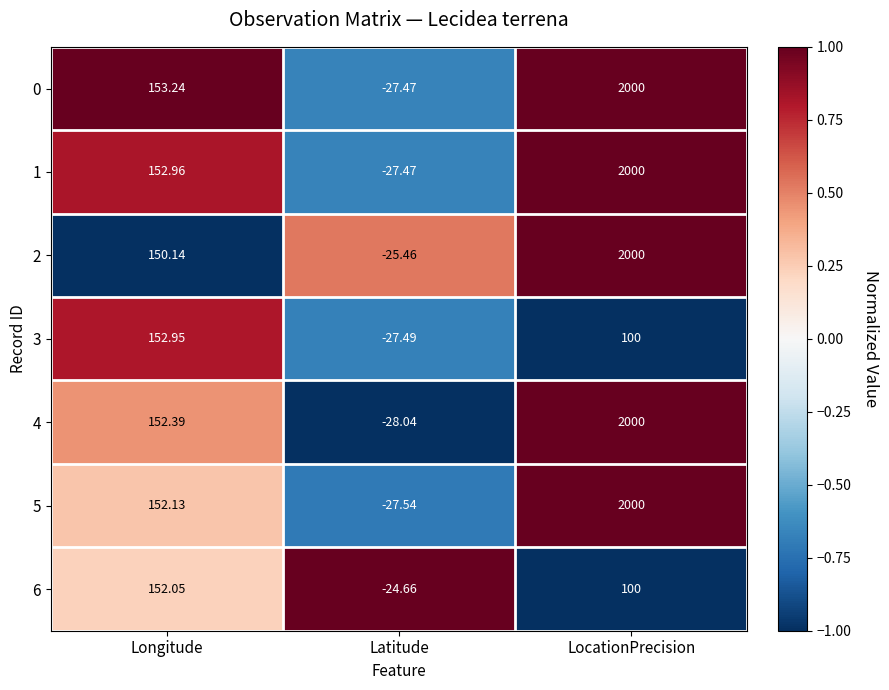

At which category does the chart reach its minimum across all series?

Latitude